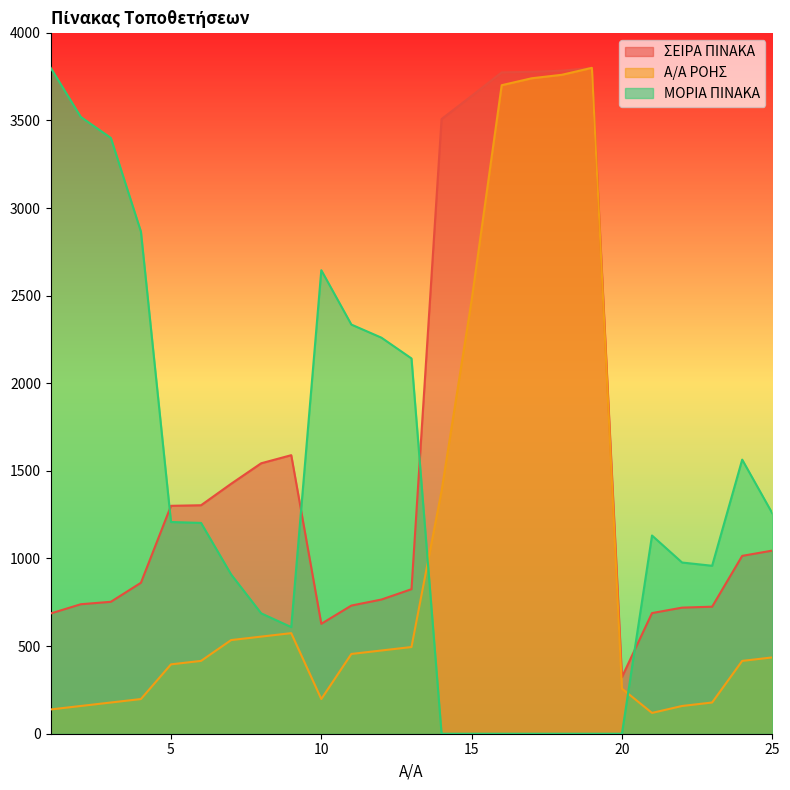

At which label does Α/Α ΡΟΗΣ first exceed 435?

7